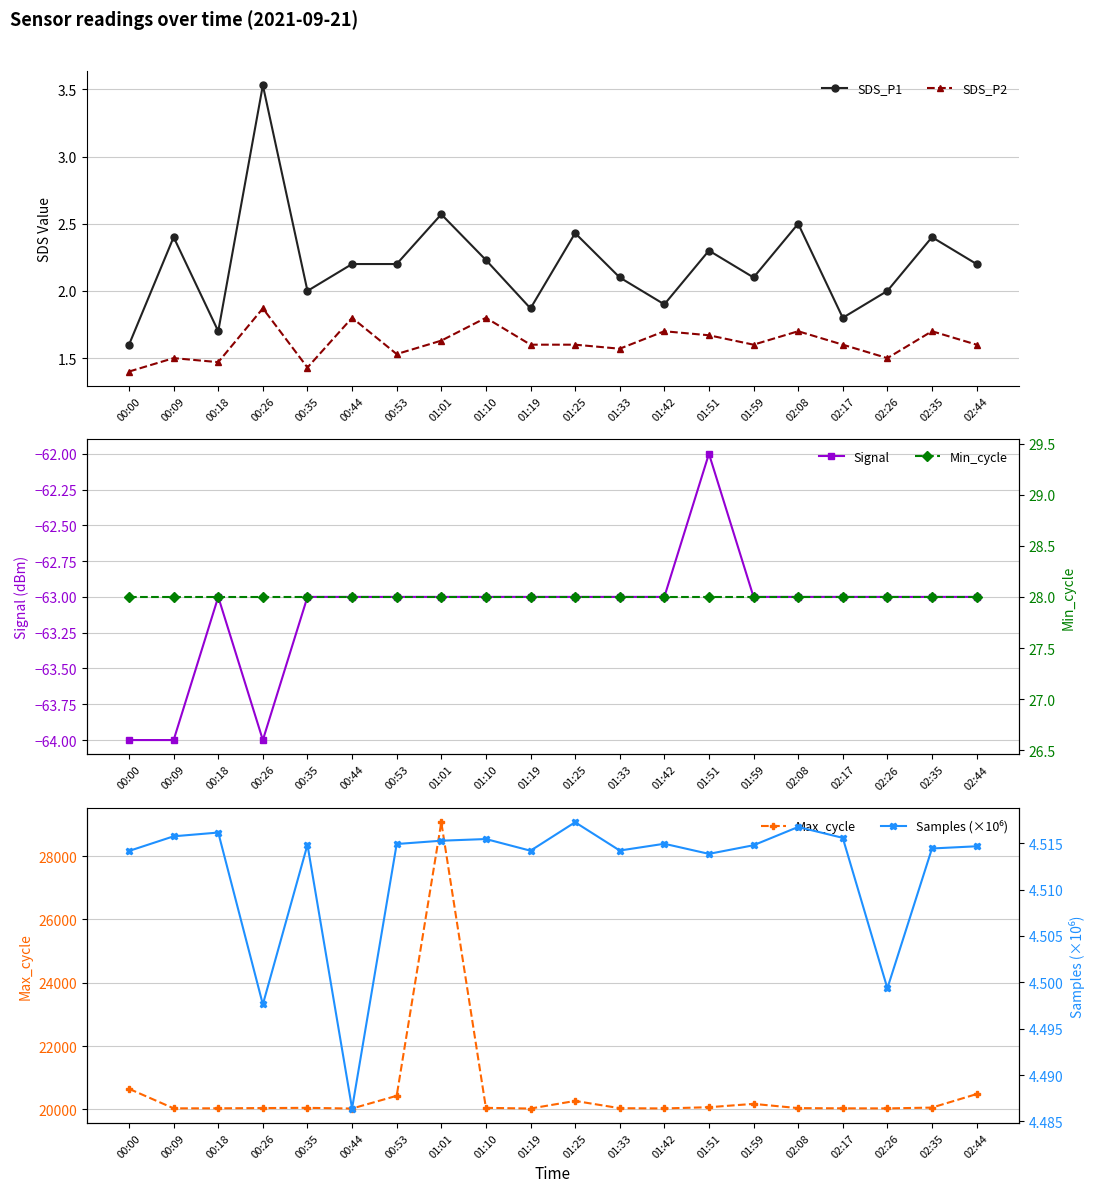

True or false: SDS_P1 and Samples (×10⁶) cross at least once.

False